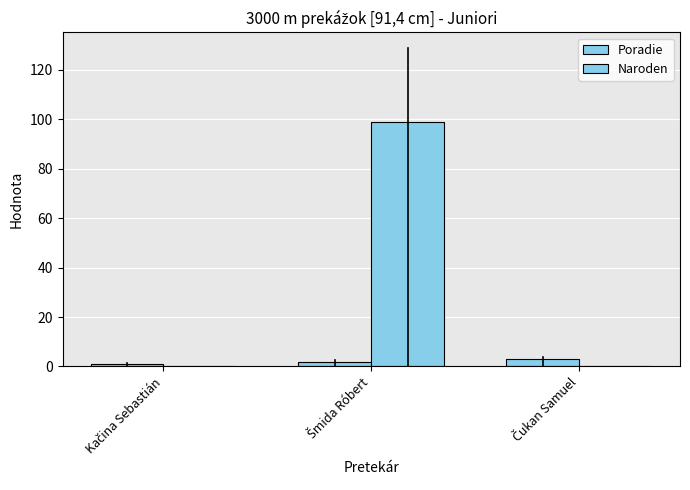

Where does the Poradie series first go above 2?

Čukan Samuel